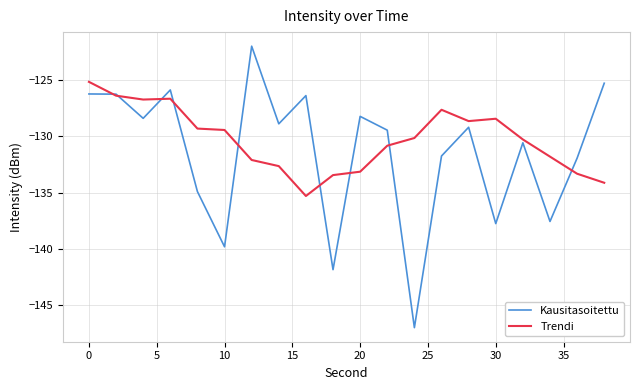

What is the difference between the maximum and minimum values in the Trendi series?

10.2